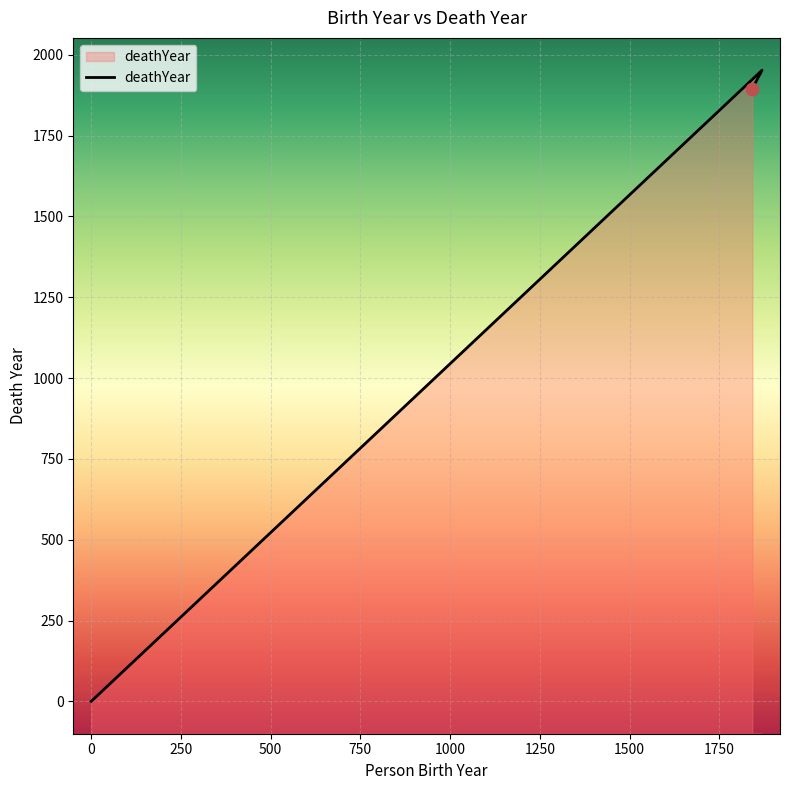

Approximately how many times larger is the value at 1869 compared to 1842?

1.0